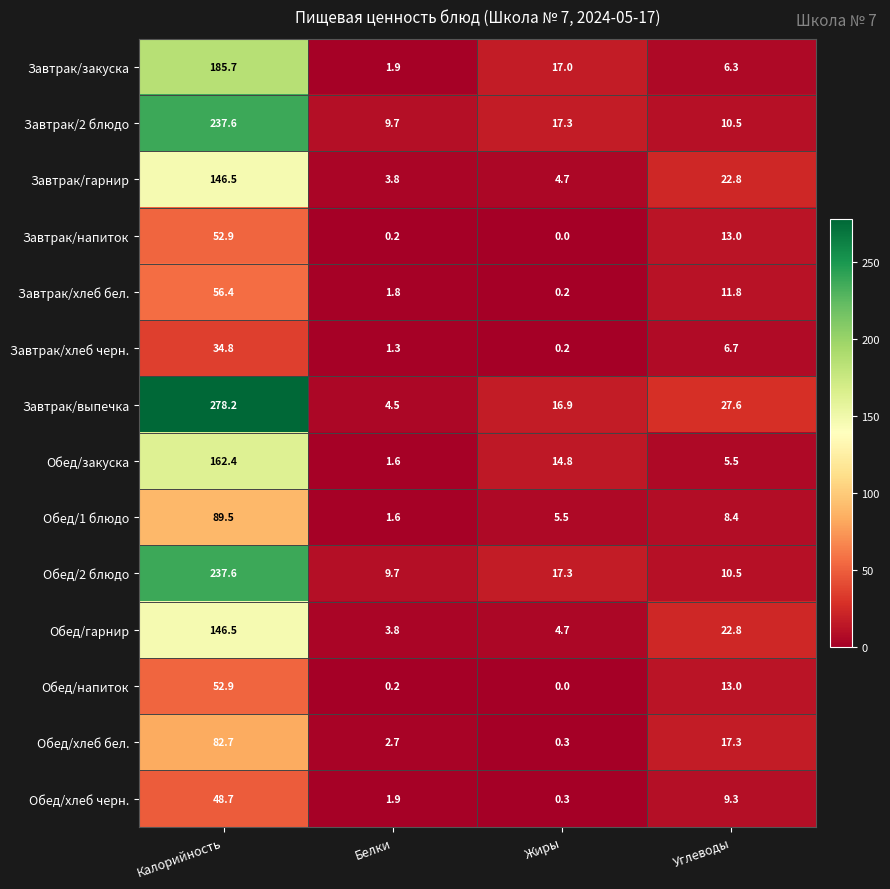

At which category is the sum across all series the highest?

Калорийность